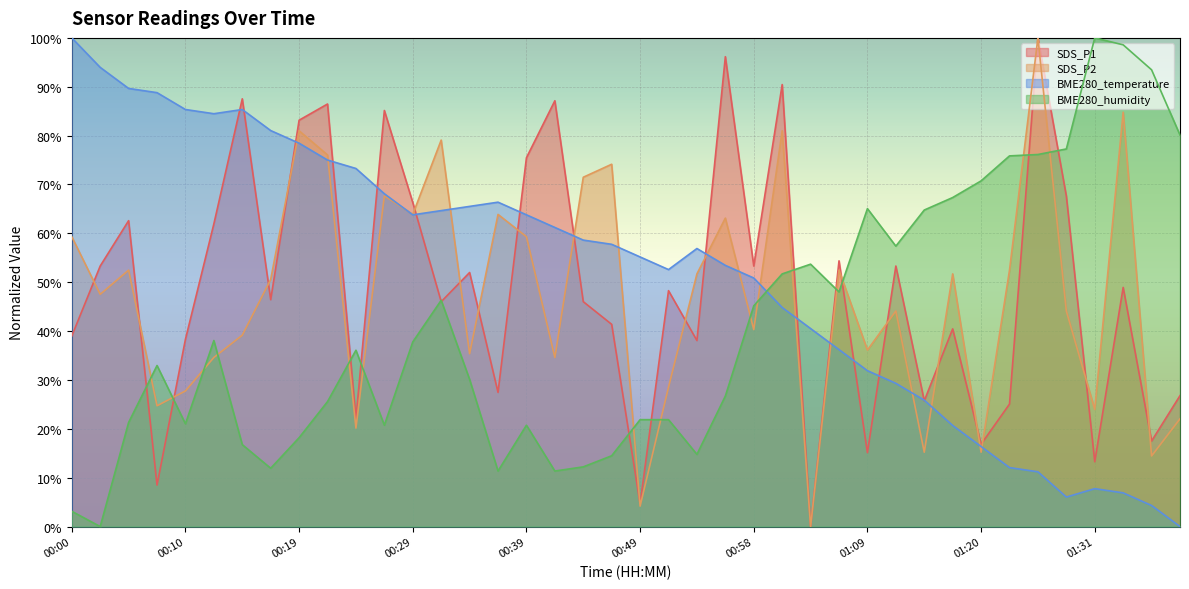

What position from the right is 00:05?

38